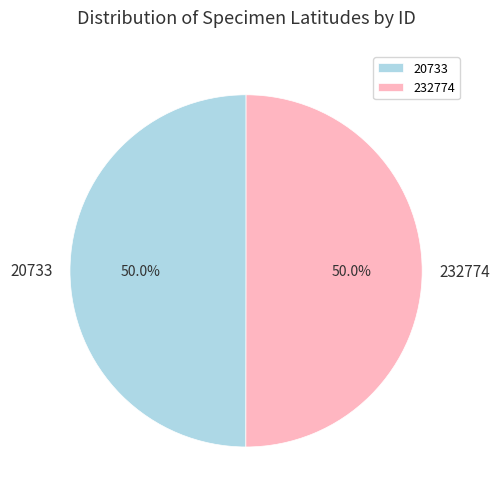

To the nearest percent, what is the combined percentage of 20733 and 232774?

100%